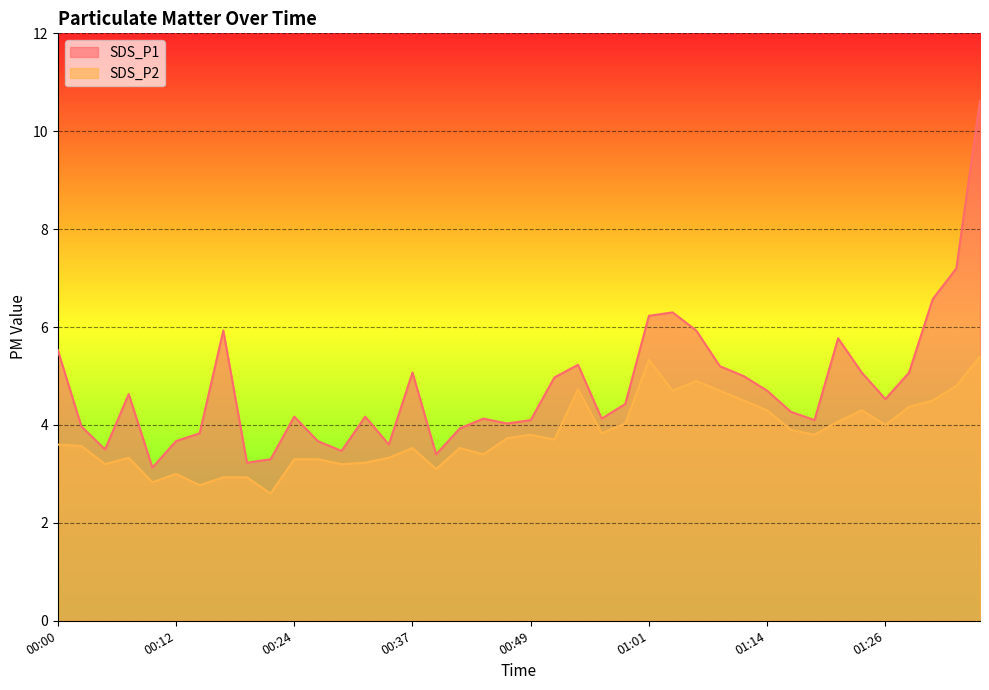

Which series has the largest total across all categories?

SDS_P1